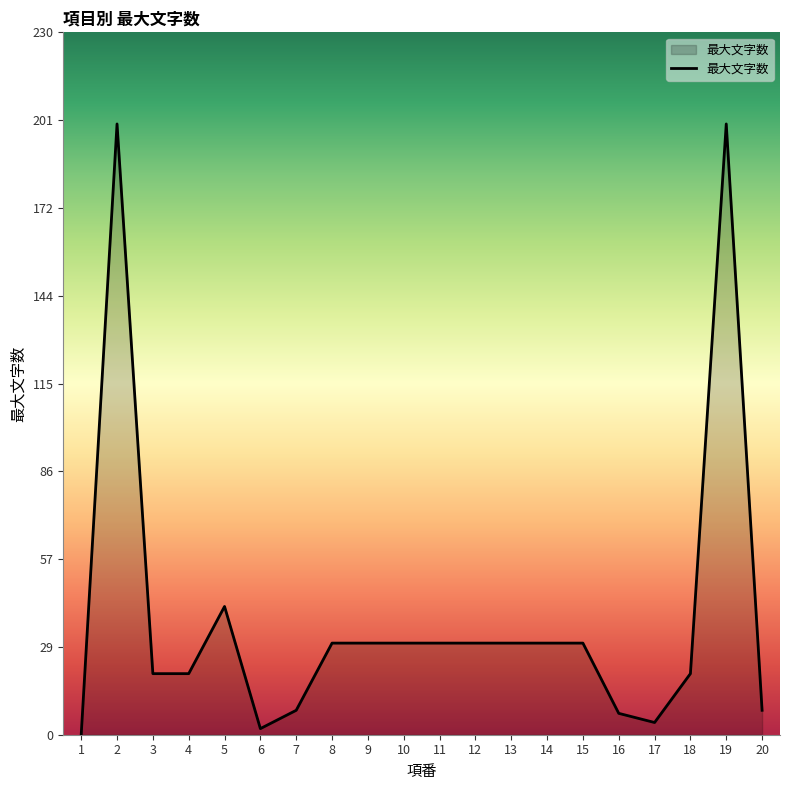

What is the change in value from 11 to 19?

+170